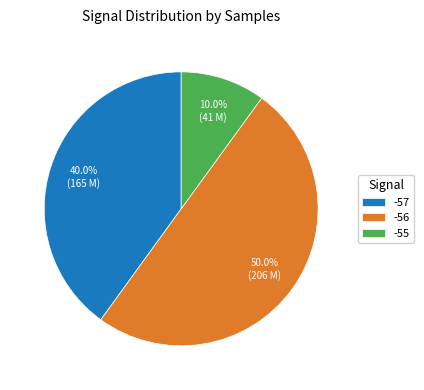

Does -55 account for over 50% of the chart?

No